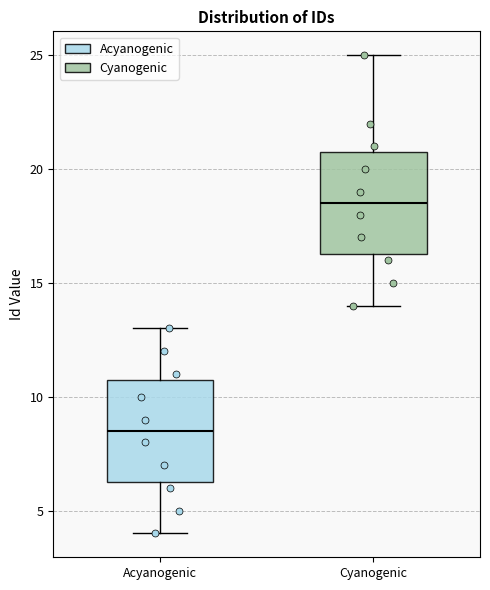

Which box's median line is the highest?

Cyanogenic